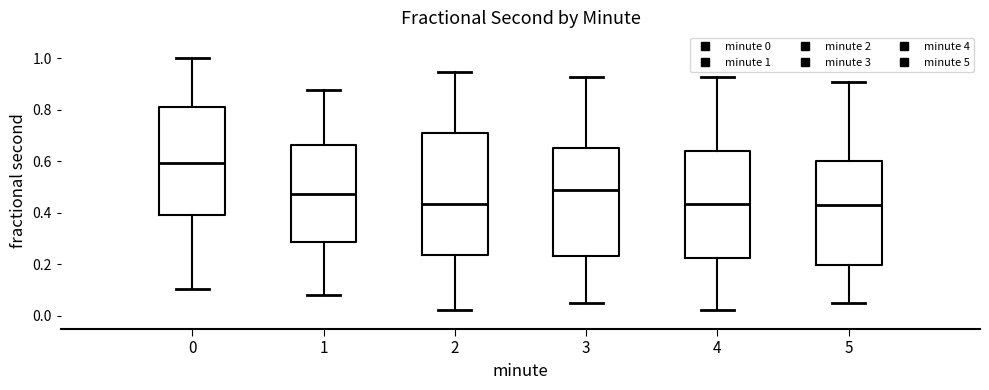

Where is the lower edge of the box at x = 0 on the y-axis? The values are not printed on the chart, so give them approximately, as read against the axis.

0.40